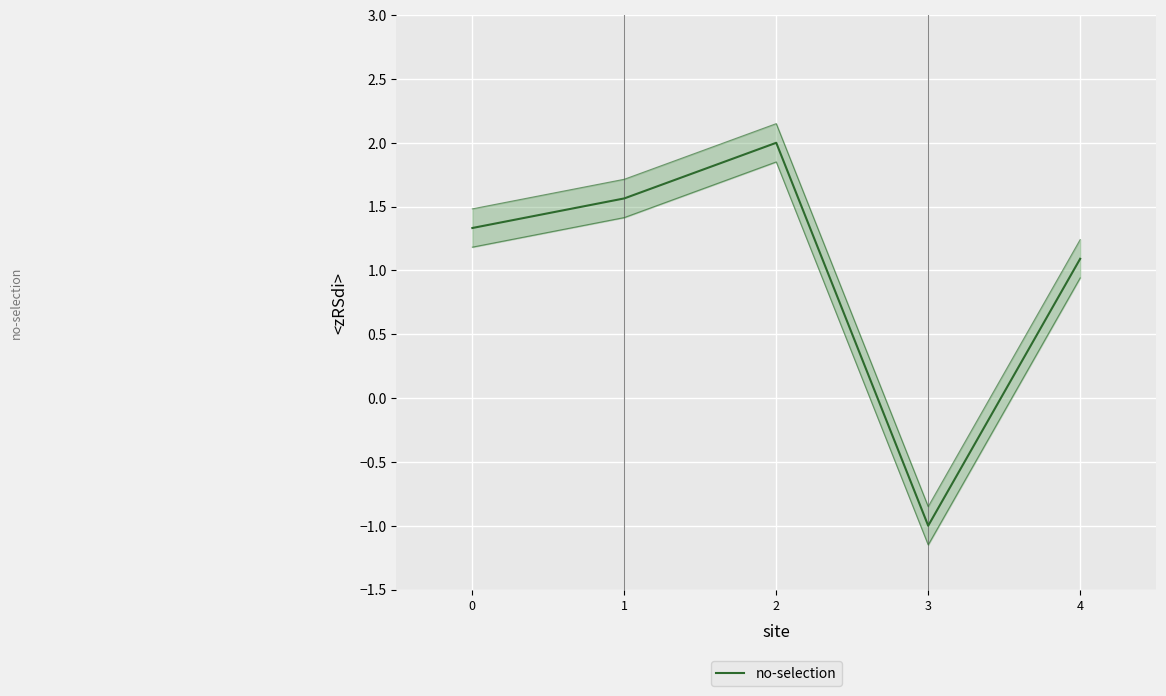

What is the change in value from 1 to 4?

-0.5